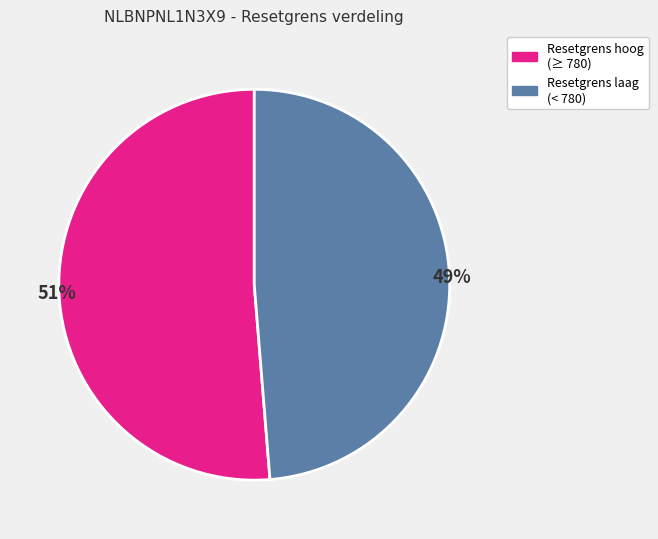

Is there any slice that represents more than half of the pie?

Yes